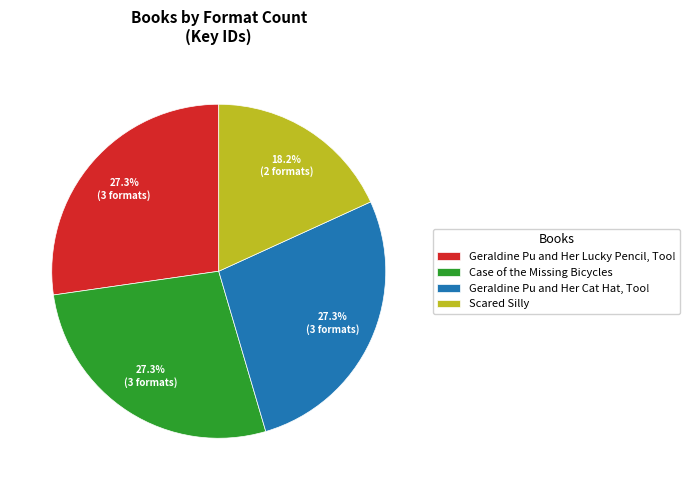

Which has a higher value, Case of the Missing Bicycles or Scared Silly?

Case of the Missing Bicycles